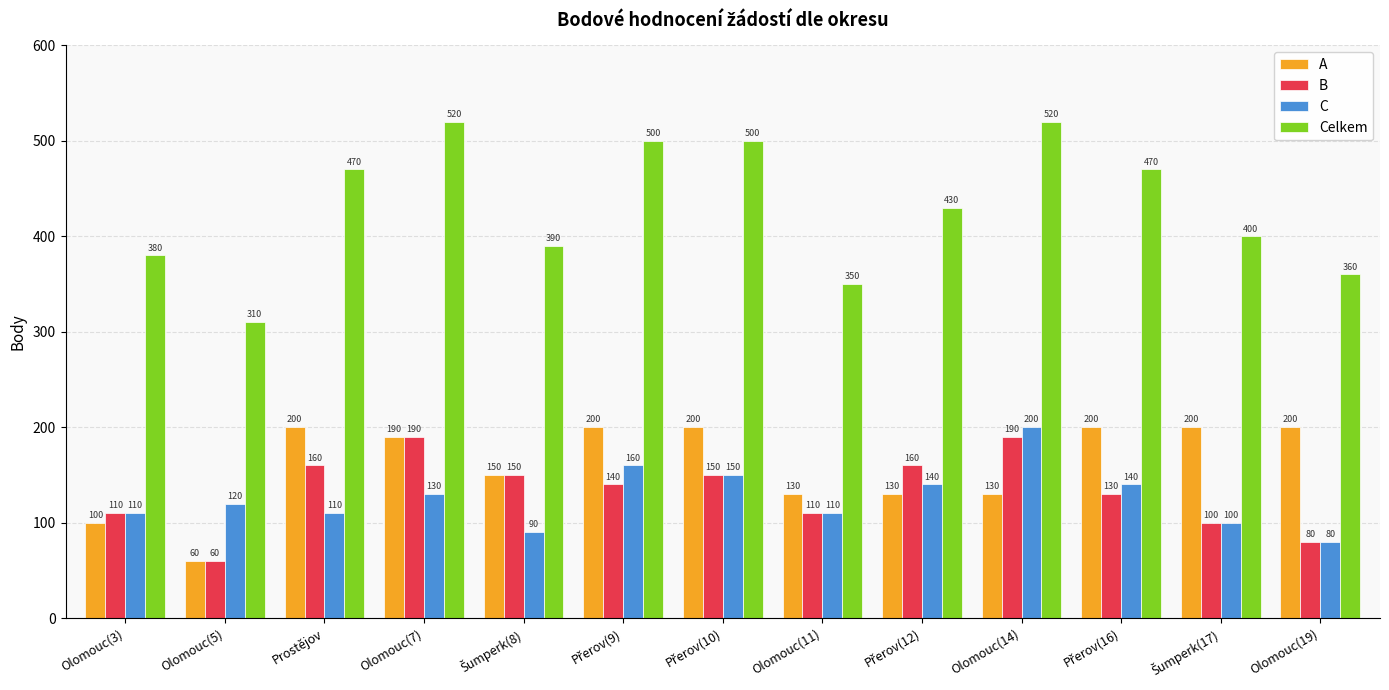

The A series shows 30 at Olomouc(14). True or false?

False